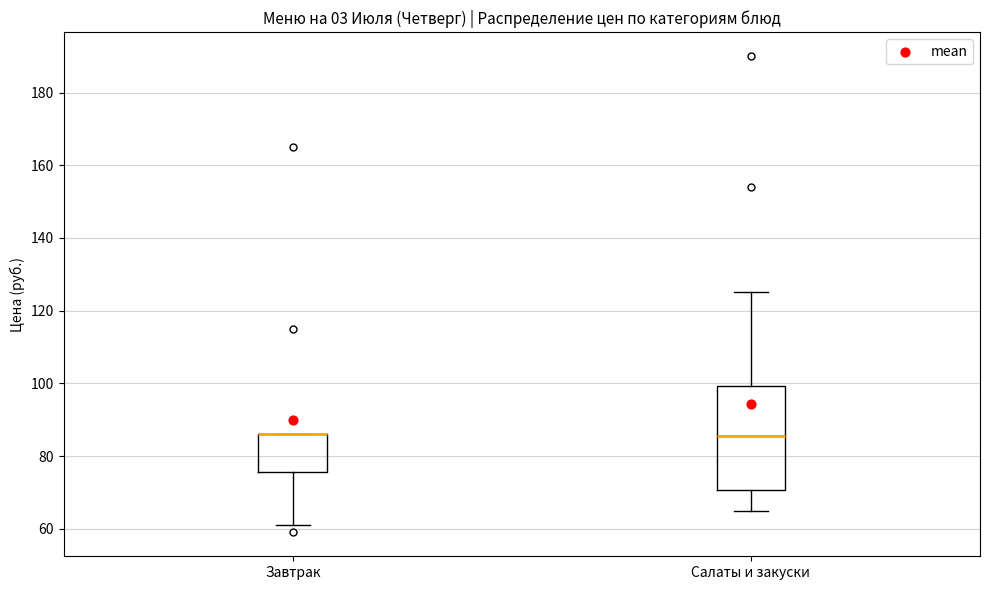

Which box is the tallest, from its lower edge to its upper edge?

Салаты и закуски